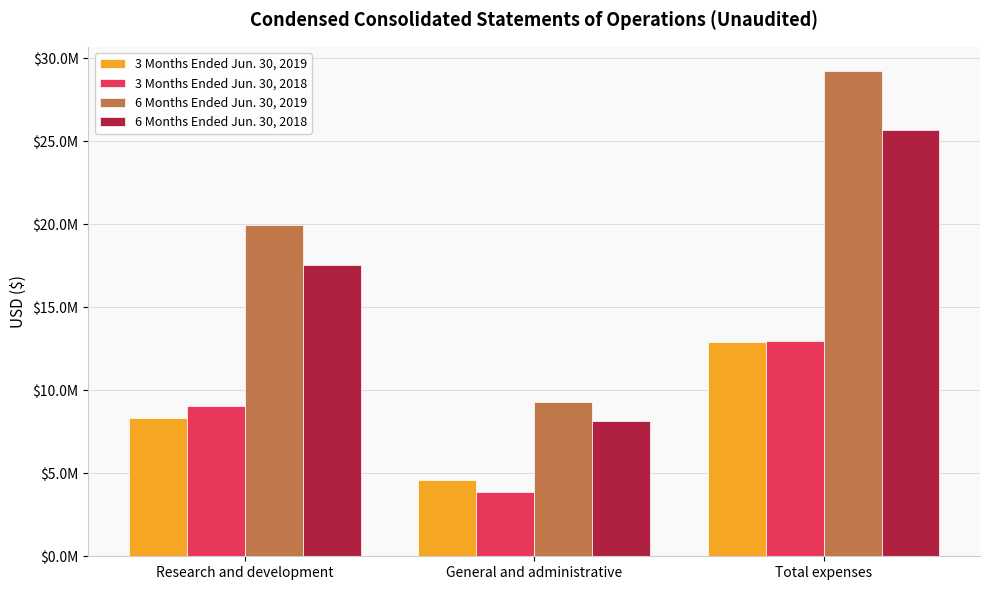

Rank the series by their maximum value, from lowest to highest.

3 Months Ended Jun. 30, 2019, 3 Months Ended Jun. 30, 2018, 6 Months Ended Jun. 30, 2018, 6 Months Ended Jun. 30, 2019